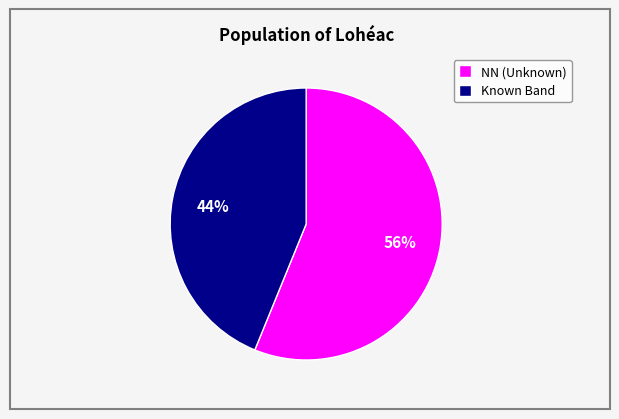

Do NN (Unknown) and Known Band together represent more than half of the pie?

Yes